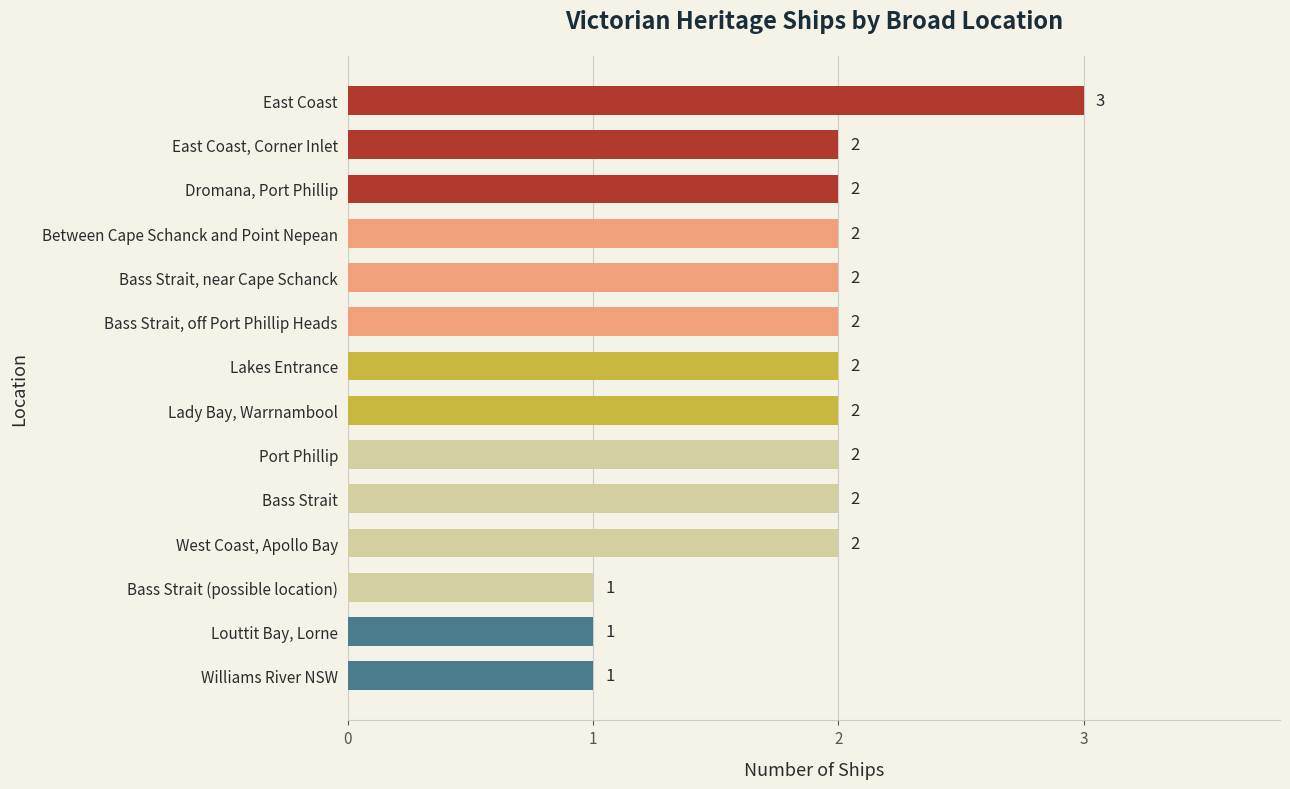

How many data points are less than 2?

3